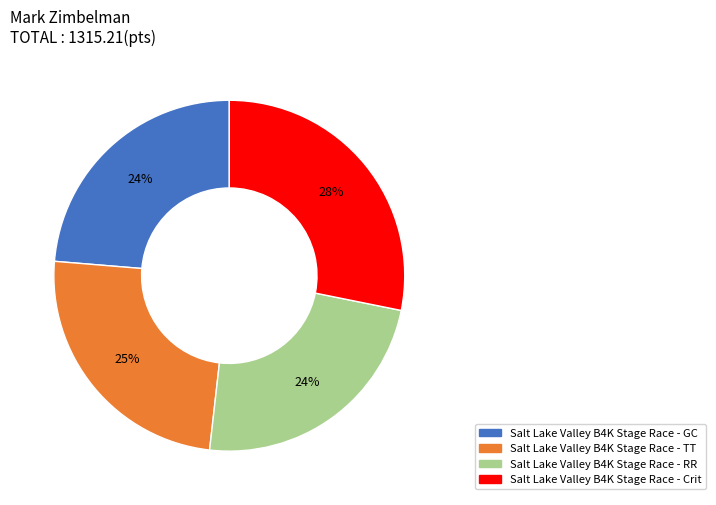

Is it true that Salt Lake Valley B4K Stage Race - Crit is 28% of the pie?

True